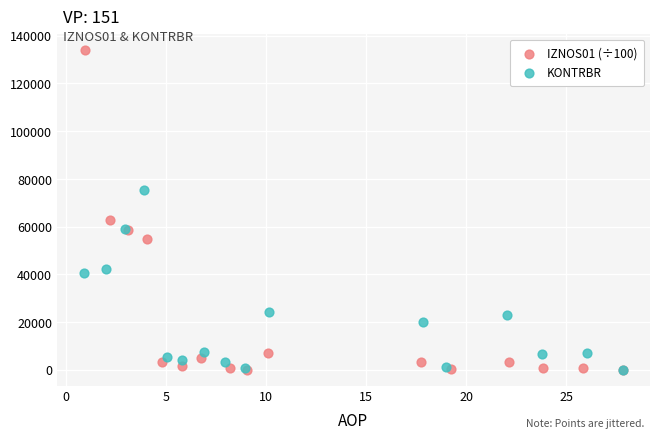

Which series reaches the maximum Y coordinate?

IZNOS01 (÷100)